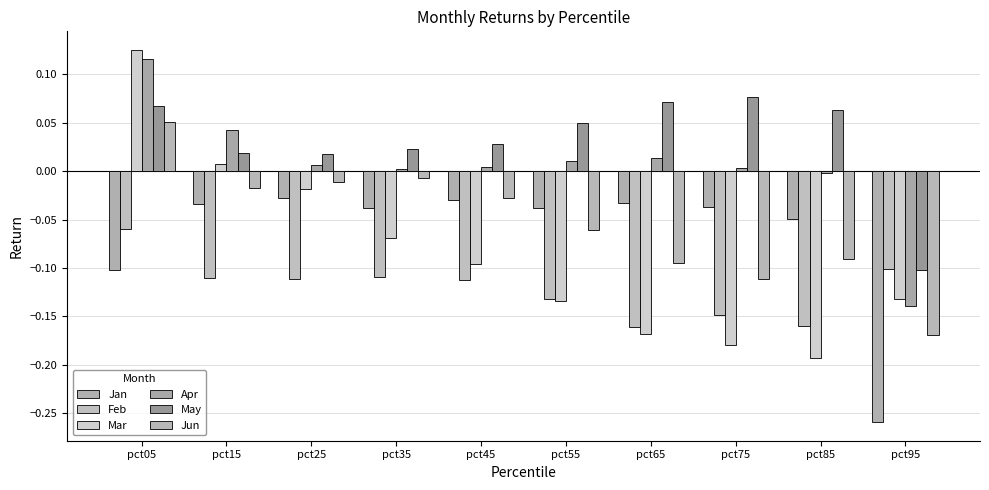

Between pct55 and pct85, which is larger?

pct55